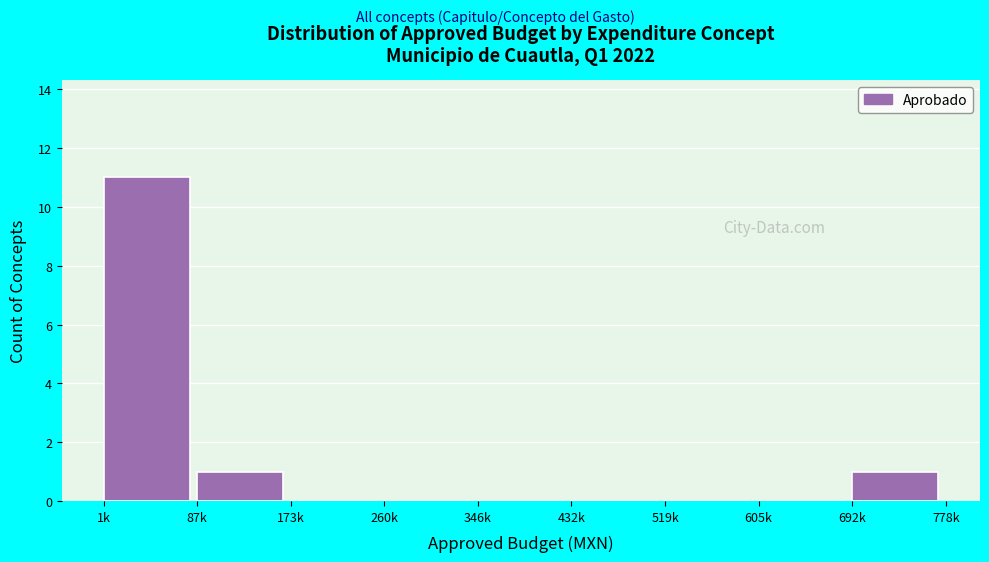

Reading left to right, what are all the values shown in this chart?

1k=11	87k=1	173k=0	260k=0	346k=0	432k=0	519k=0	605k=0	692k=1